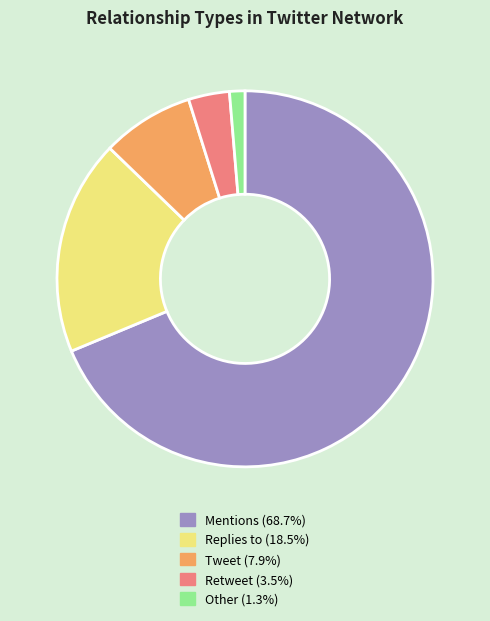

Rank the categories by value from highest to lowest.

Mentions, Replies to, Tweet, Retweet, Other